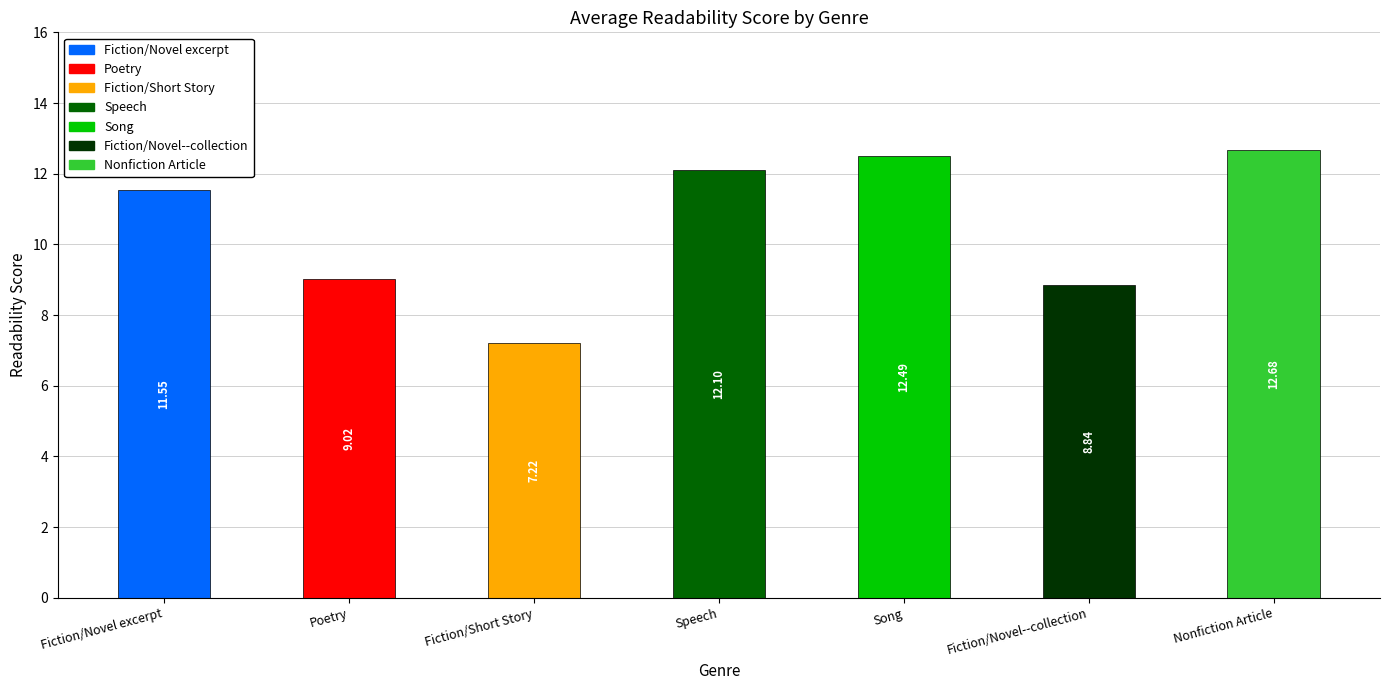

At which category does the chart reach its peak across all series?

Nonfiction Article